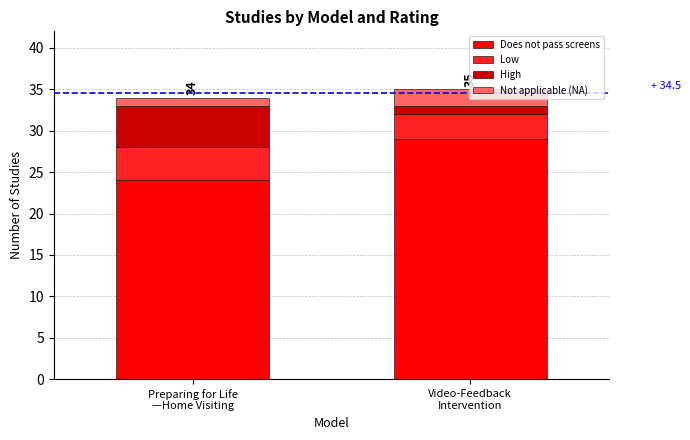

What is the maximum value for Does not pass screens?

29